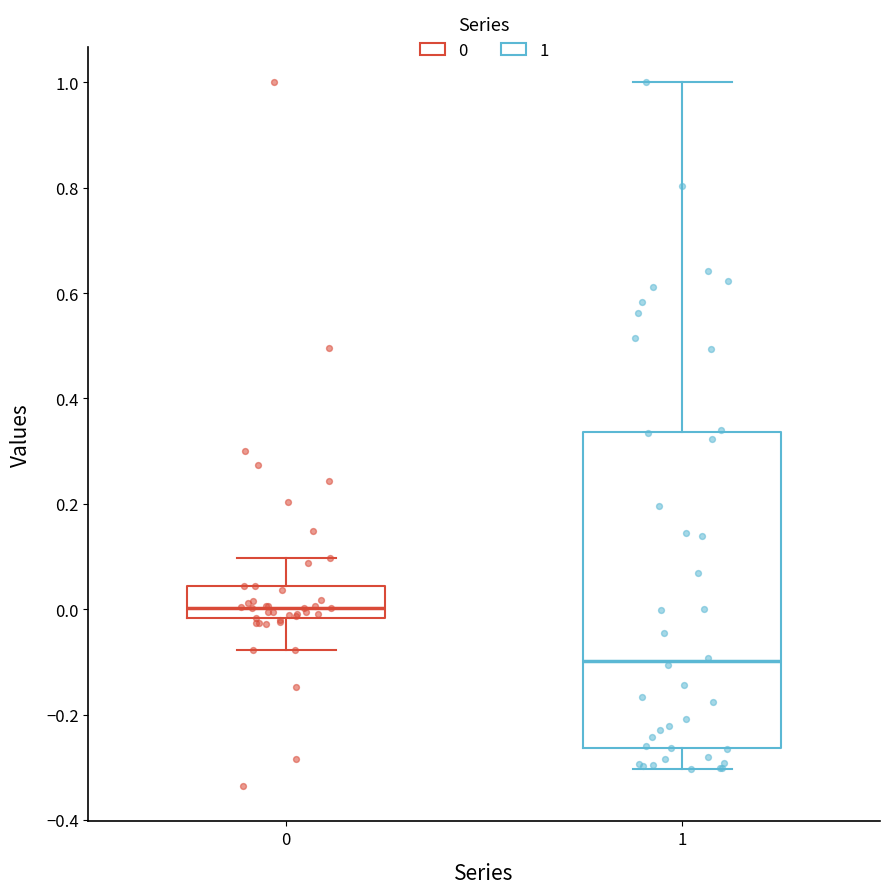

Which box is the tallest, from its lower edge to its upper edge?

1